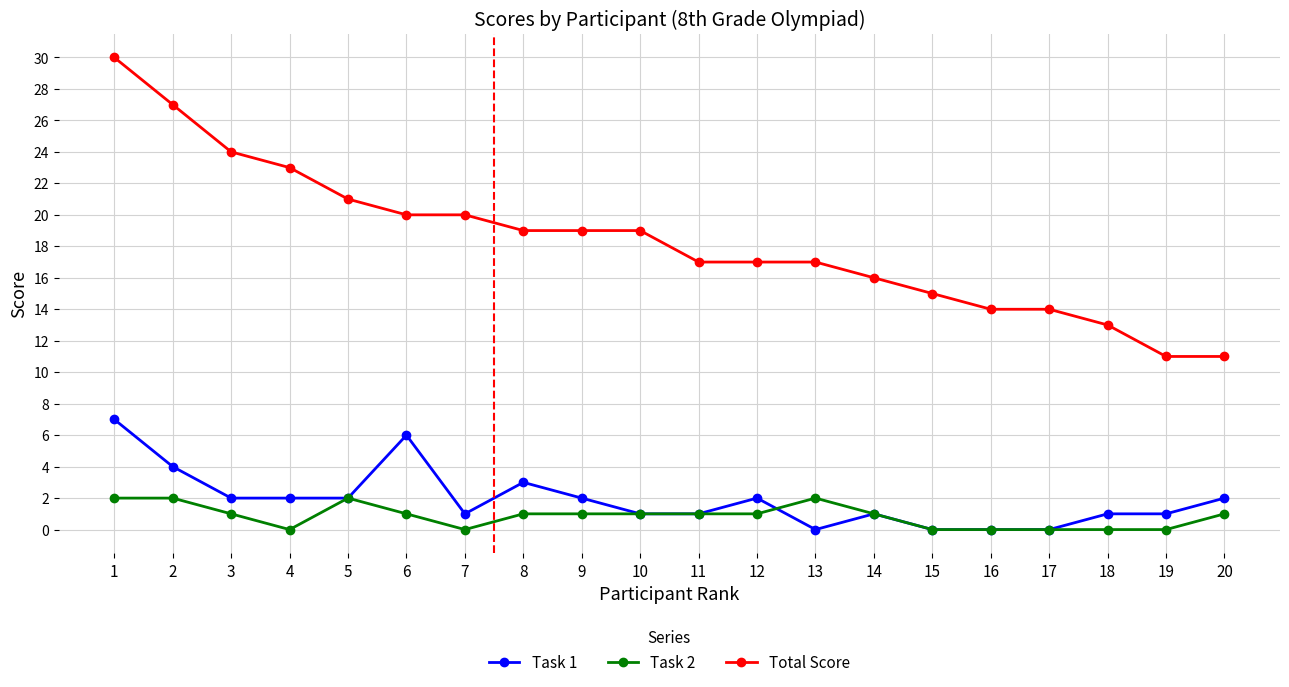

Is the value of Task 2 at 4 greater than the value of Total Score at 15?

No